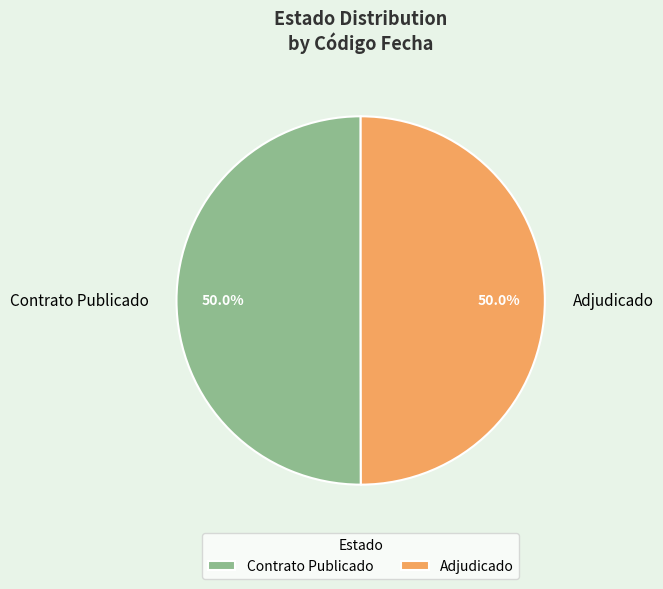

How many slices are in this pie chart?

2